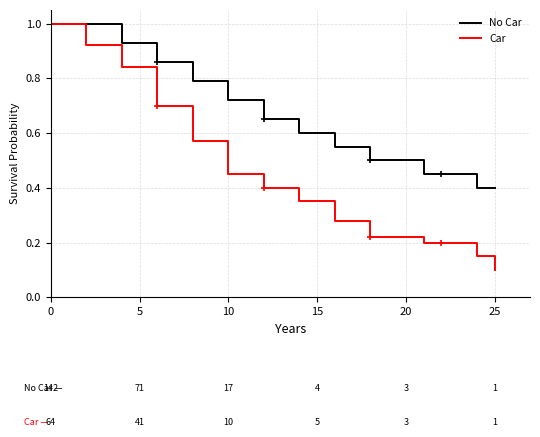

What is the lowest value of the No Car series?

0.4